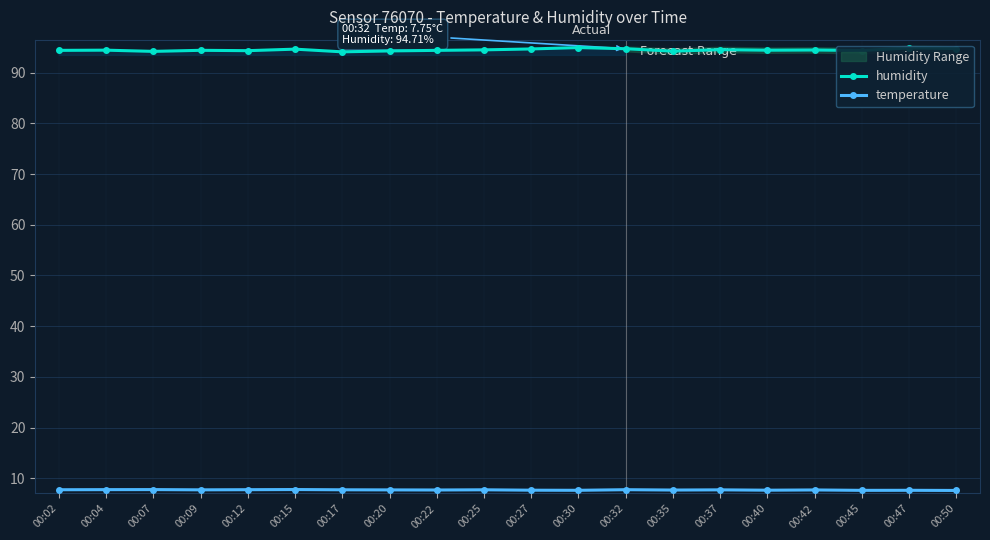

What is the spread (max minus min) of values at 00:32?

87.0